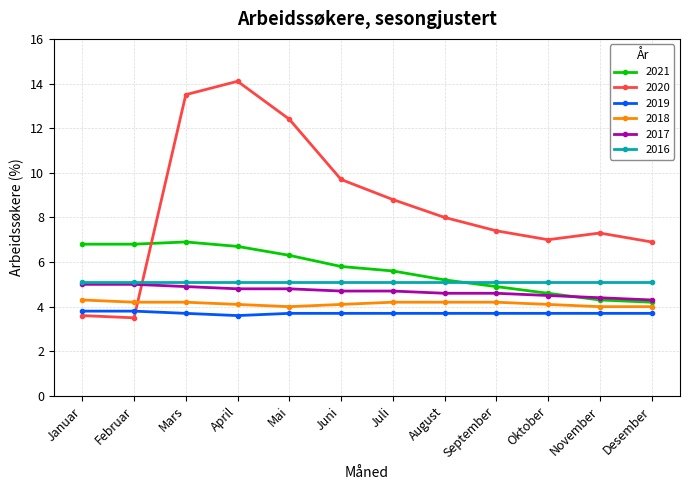

What are all the series names shown in the legend?

2021, 2020, 2019, 2018, 2017, 2016